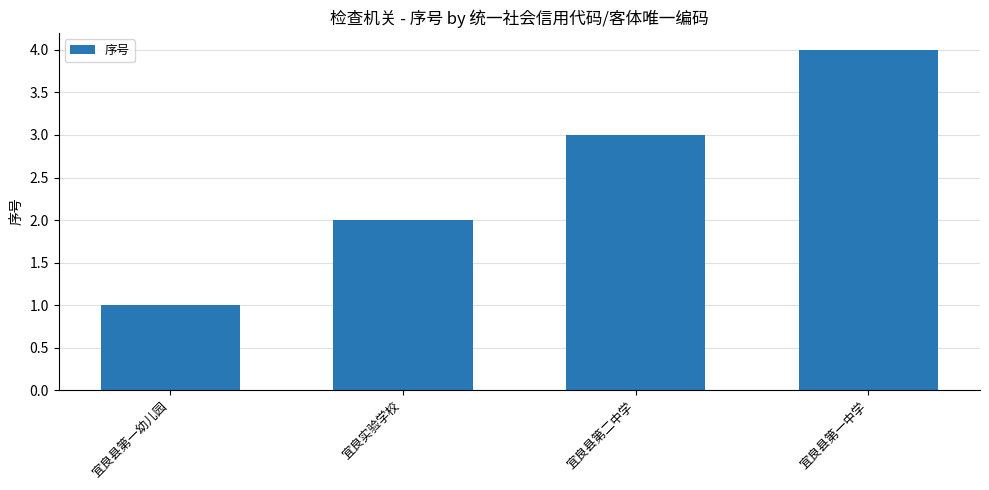

The chart shows a value of 4 at 宜良县第一中学. True or false?

True